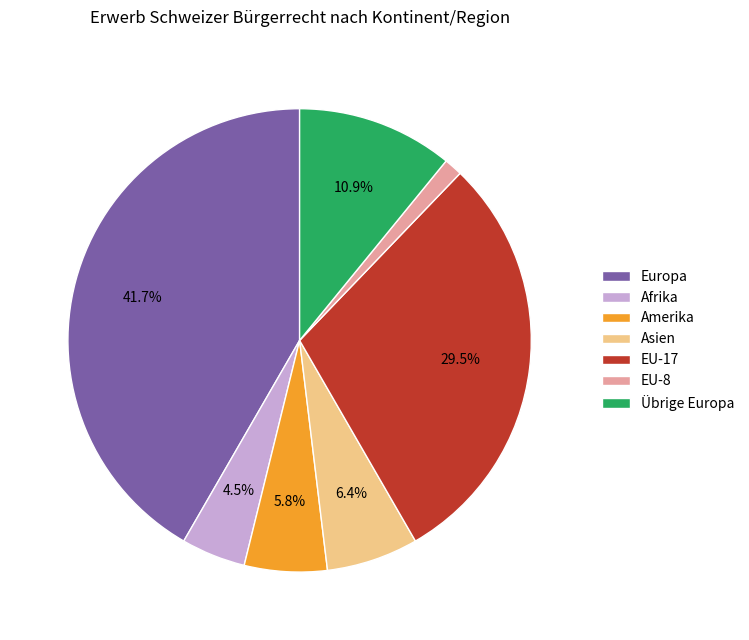

Which category has the smallest portion of the pie?

EU-8